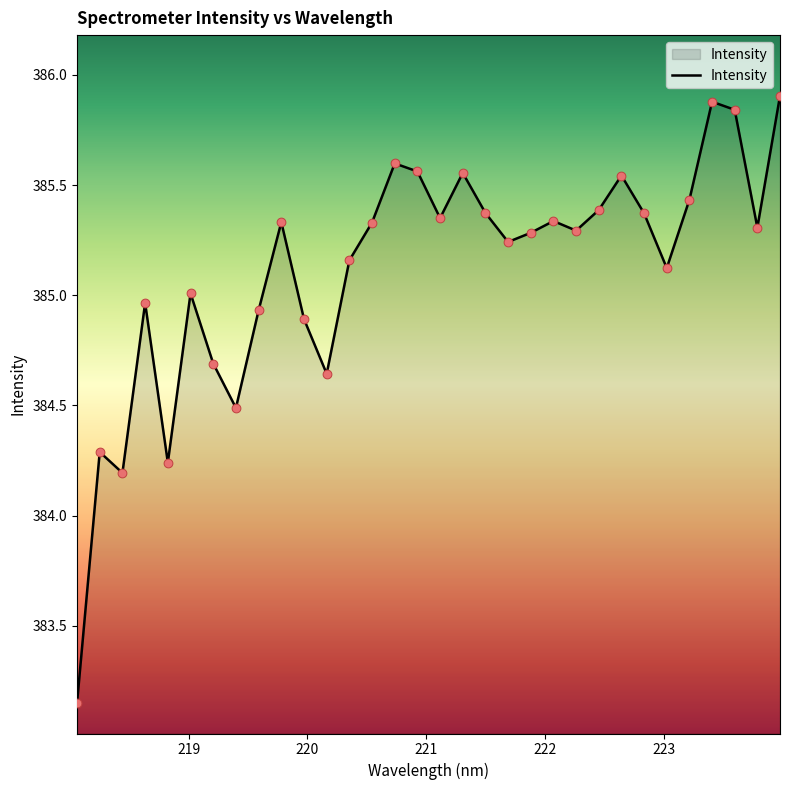

What is the difference between the maximum and minimum values?

2.8